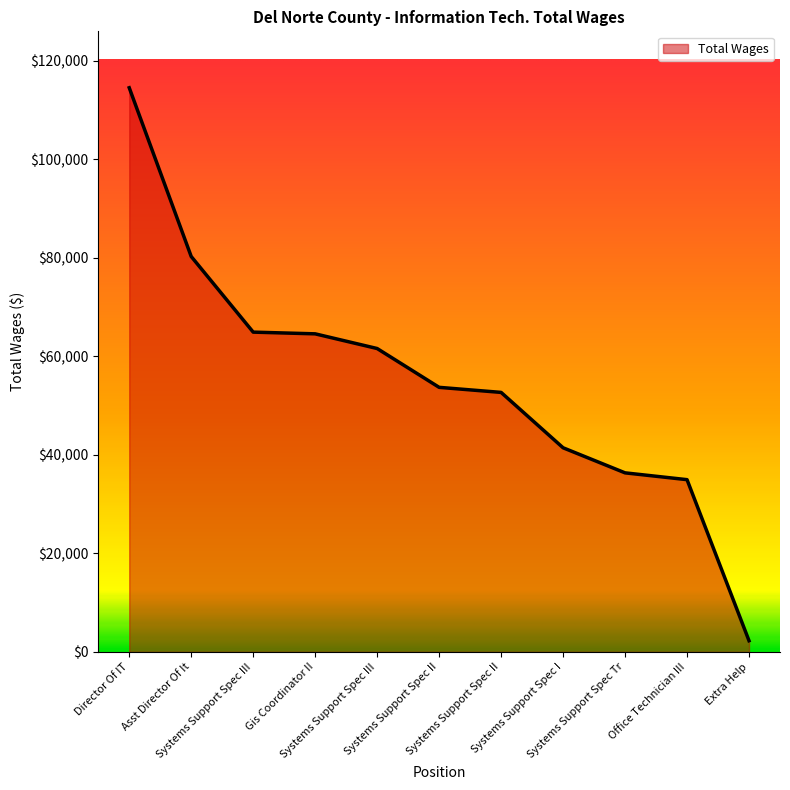

What is the value of the 8th point from the left?

41430